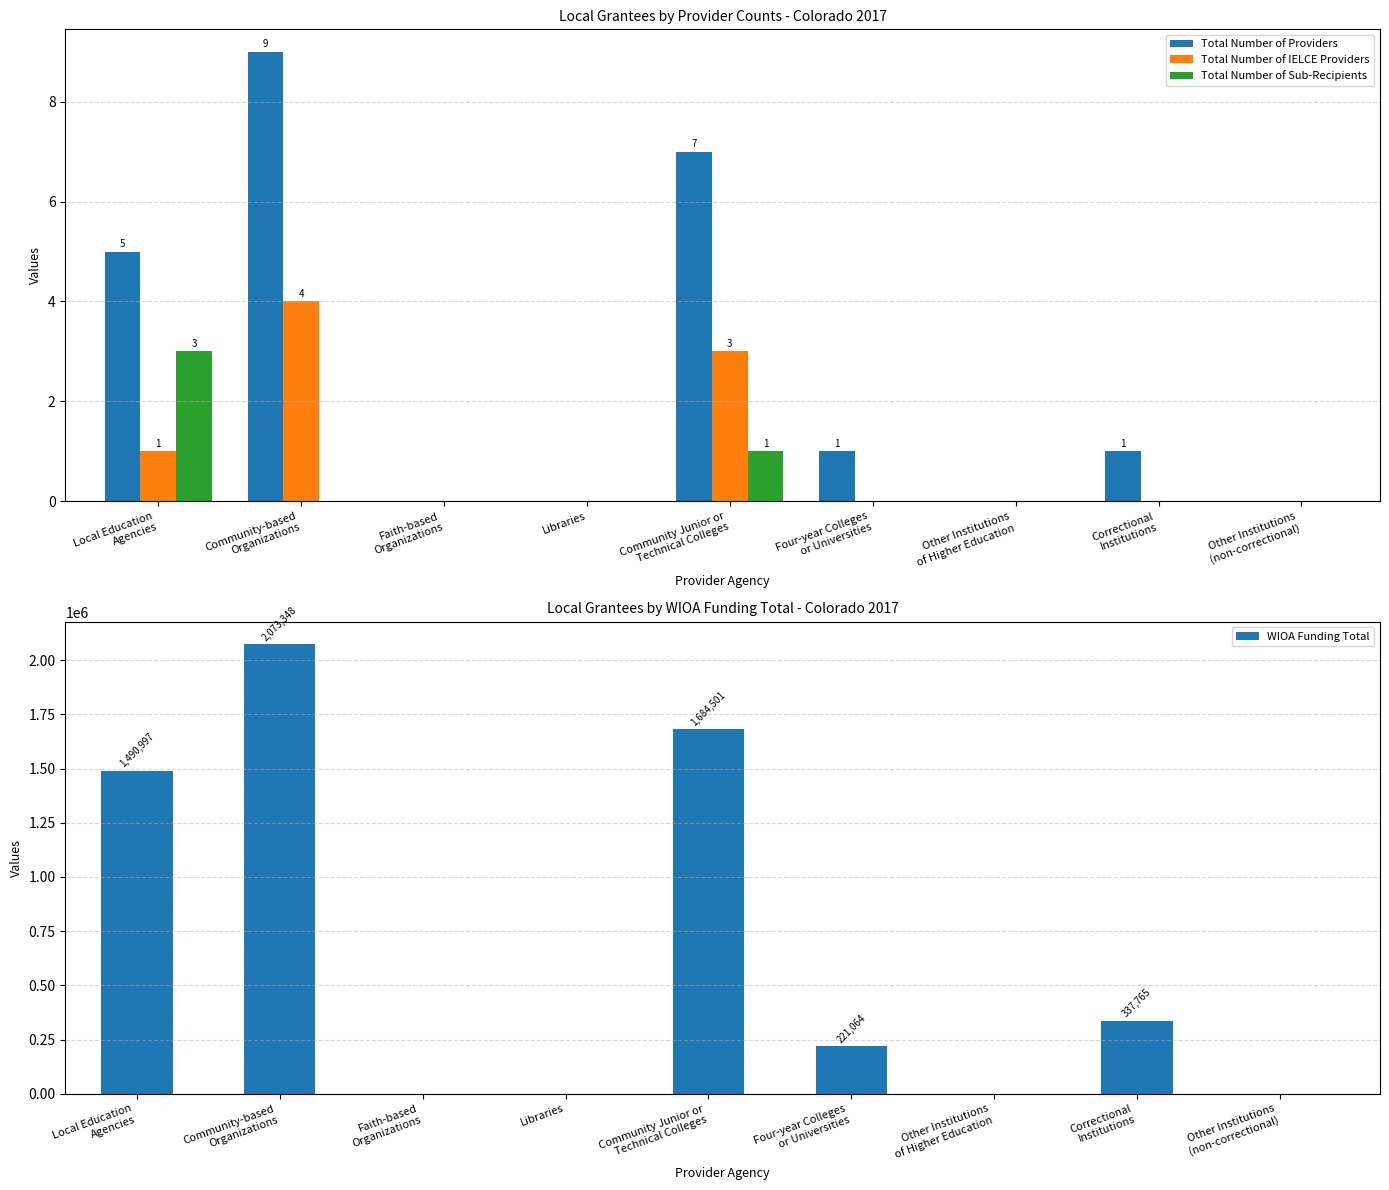

How many bars are there in total?

36